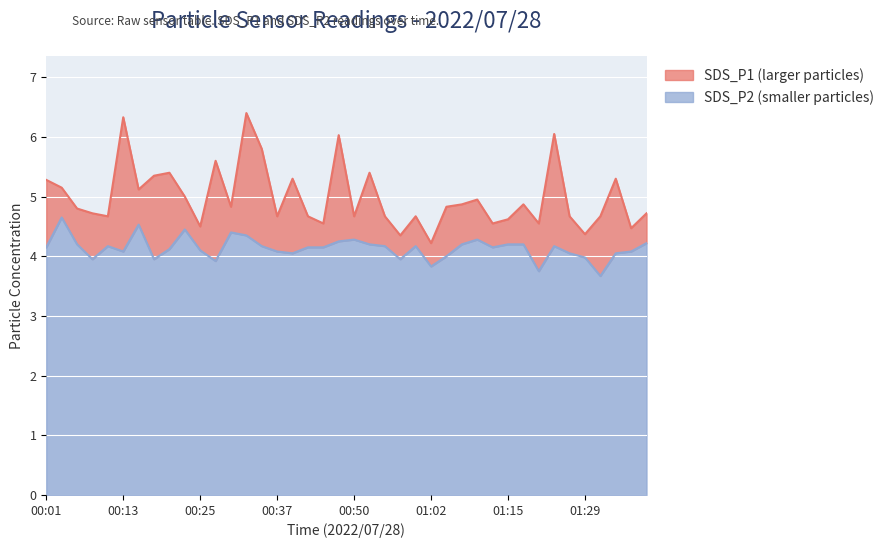

How many distinct data groups are displayed?

2